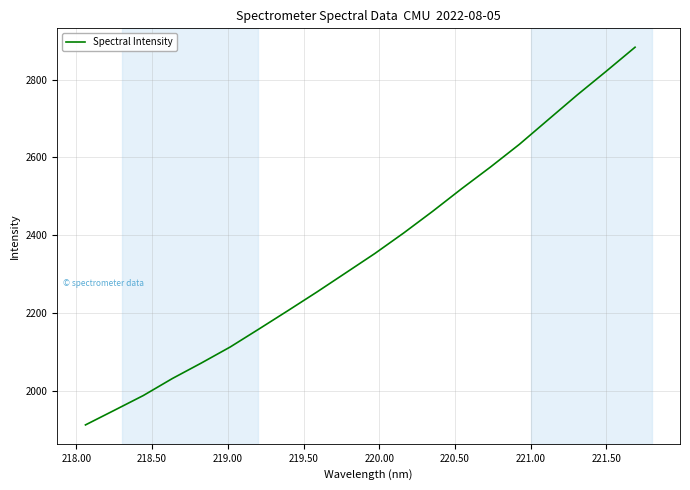

What is the maximum value shown in the chart?

2883.0